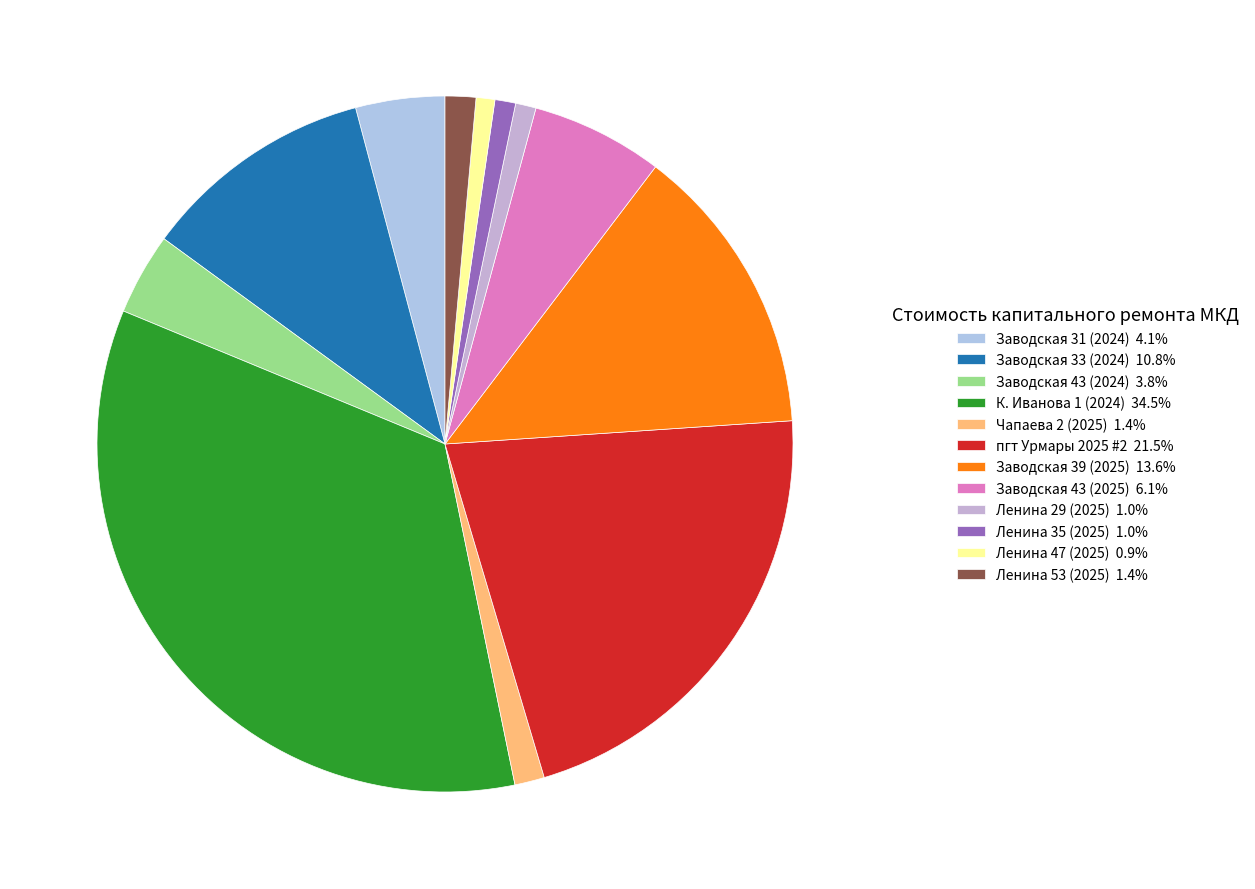

Is it true that Заводская 43 (2025) is 6% of the pie?

True